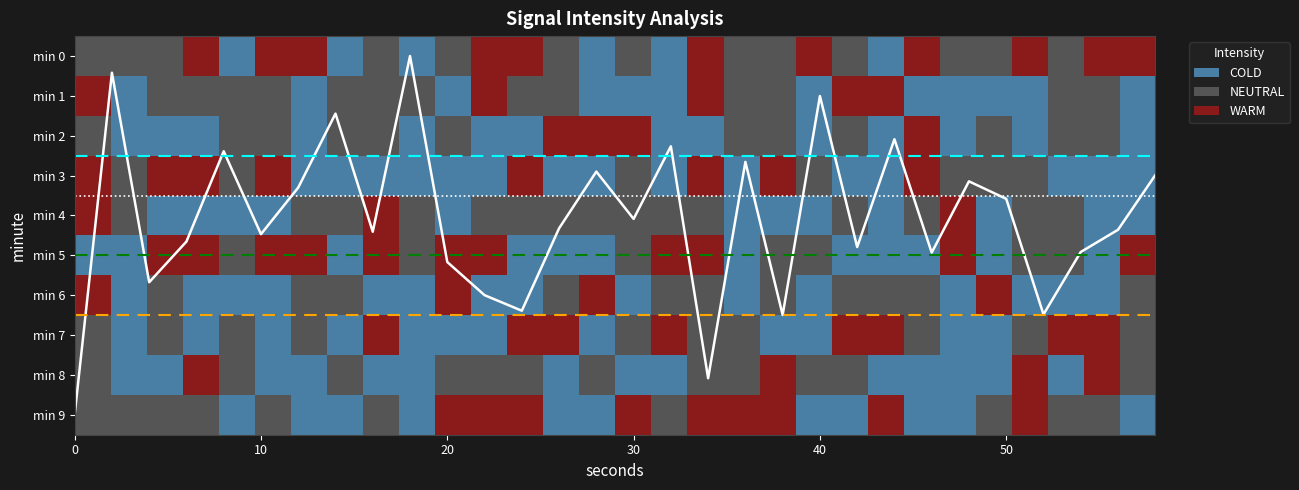

At which label does 0 first exceed -92?

4